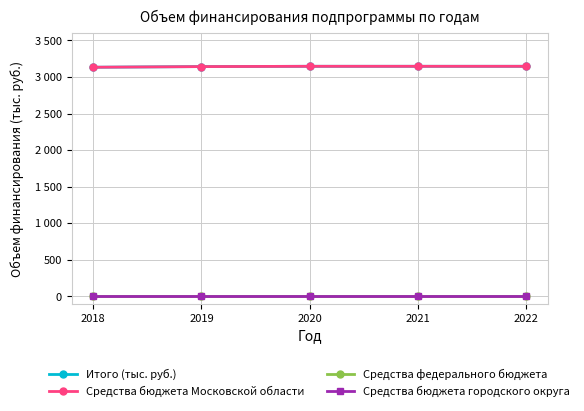

What is the value of the Средства бюджета Московской области point at the 4th from the left?

3147